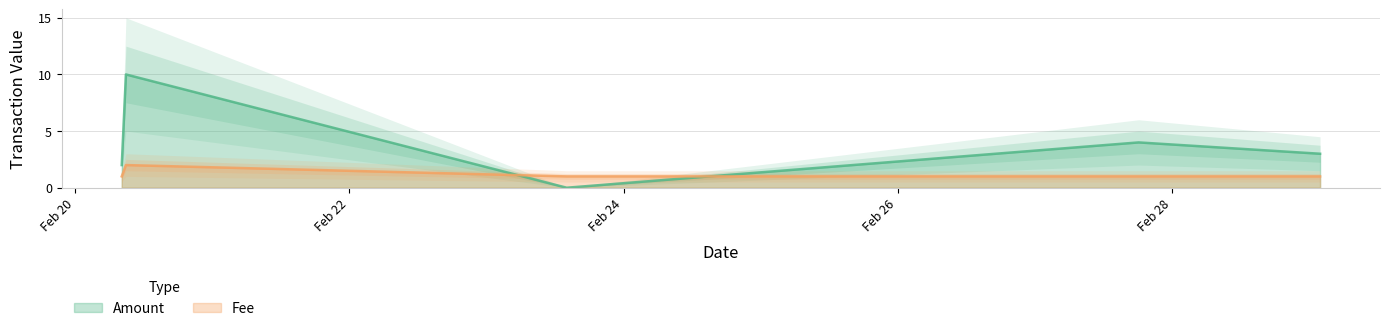

Reading left to right, transcribe all the data shown in this chart.

Amount: 2018-03-01 02:00:38=3	2018-02-27 18:13:41=4	2018-02-23 14:02:54=0	2018-02-20 08:50:51=10	2018-02-20 08:06:56=2
Fee: 2018-03-01 02:00:38=1	2018-02-27 18:13:41=1	2018-02-23 14:02:54=1	2018-02-20 08:50:51=2	2018-02-20 08:06:56=1